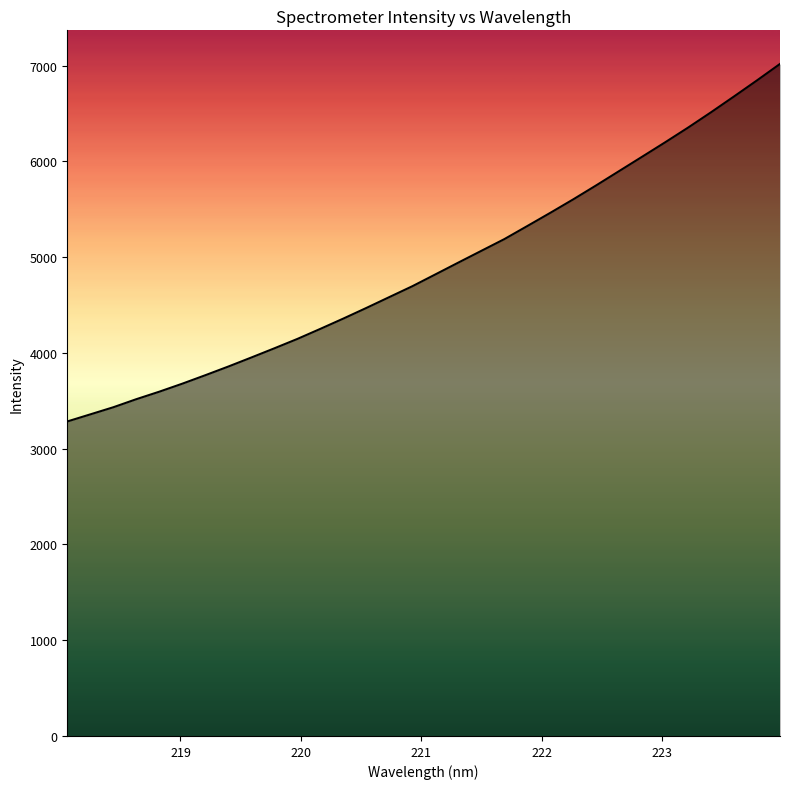

What is the minimum value shown in the chart?

3284.4